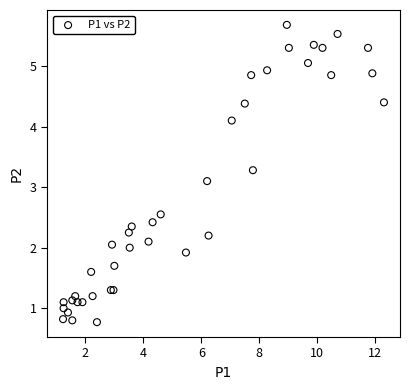

What Y value in the scatter plot is closest to 3?

3.1